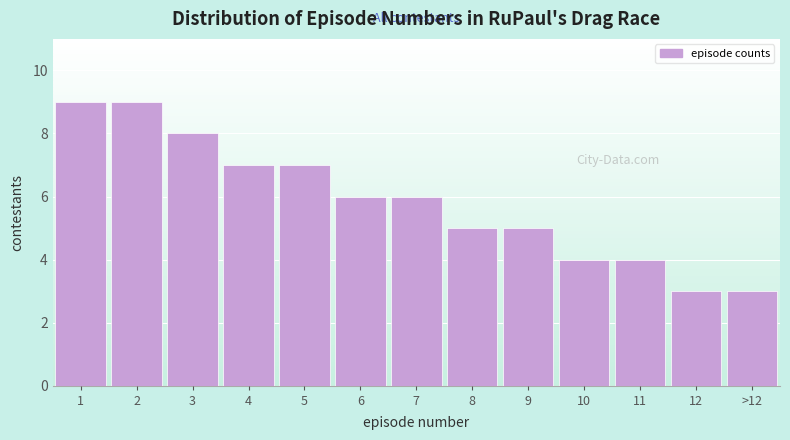

Reading right to left, extract all data points from this chart.

>12=3	12=3	11=4	10=4	9=5	8=5	7=6	6=6	5=7	4=7	3=8	2=9	1=9